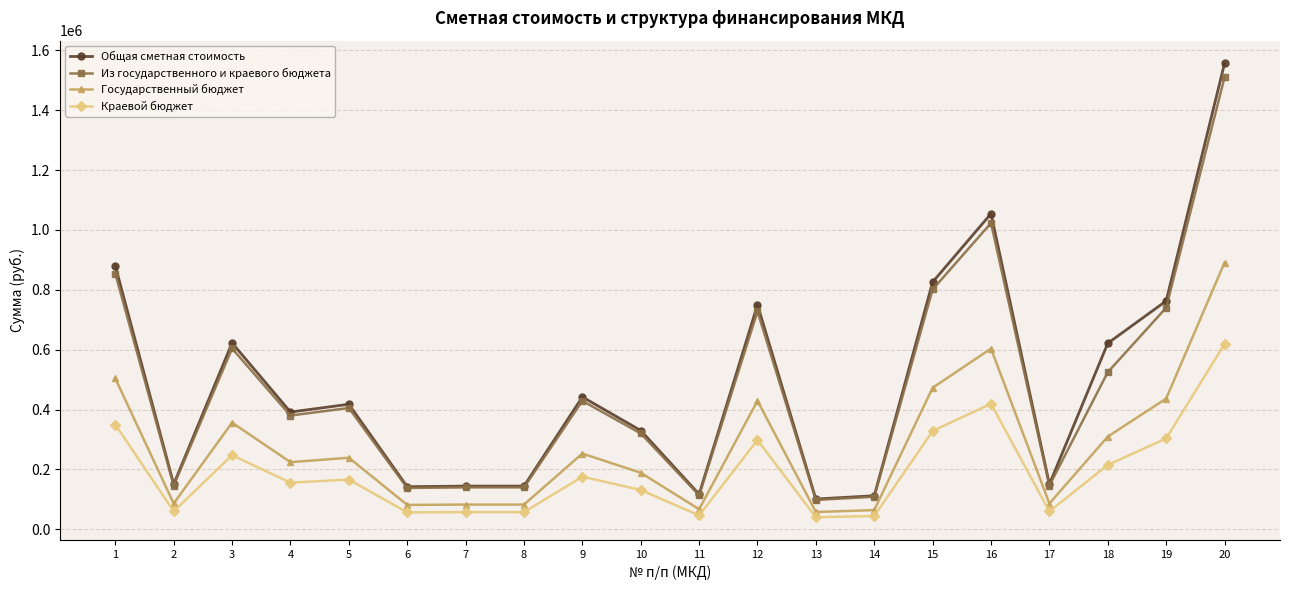

The value of Из государственного и краевого бюджета at 15 is 1207560.9. True or false?

False